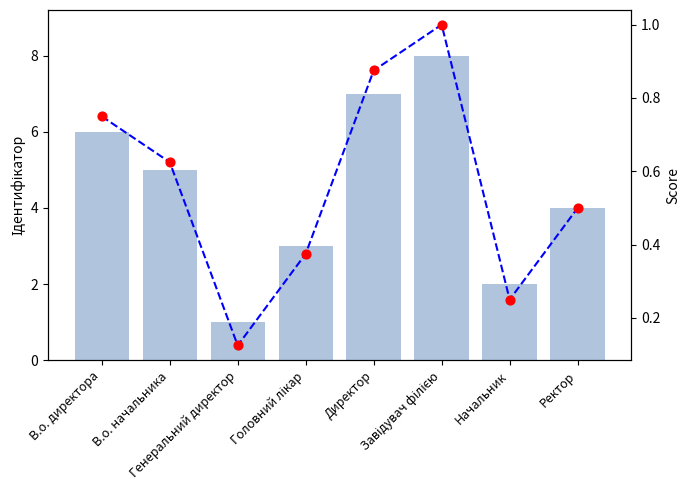

Which series contains the lowest Y value?

Score